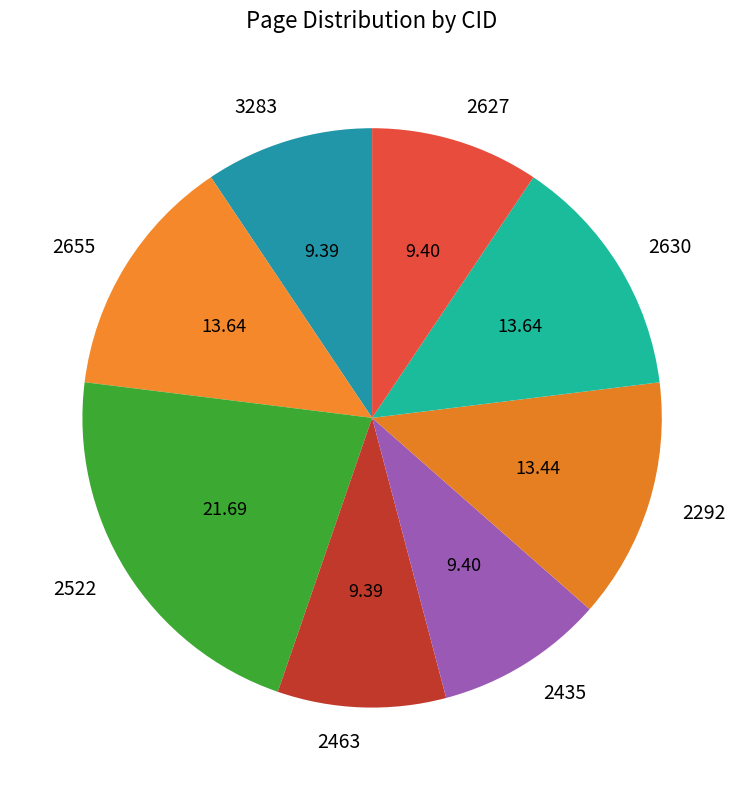

Do 2522 and 2630 together represent more than half of the pie?

No